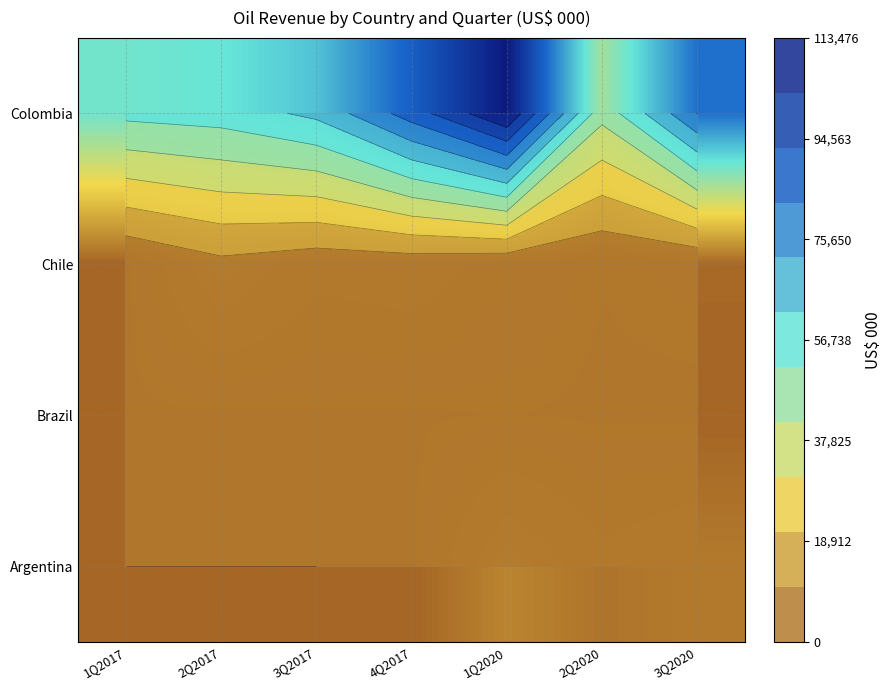

At how many categories does at least one series exceed 75654?

3